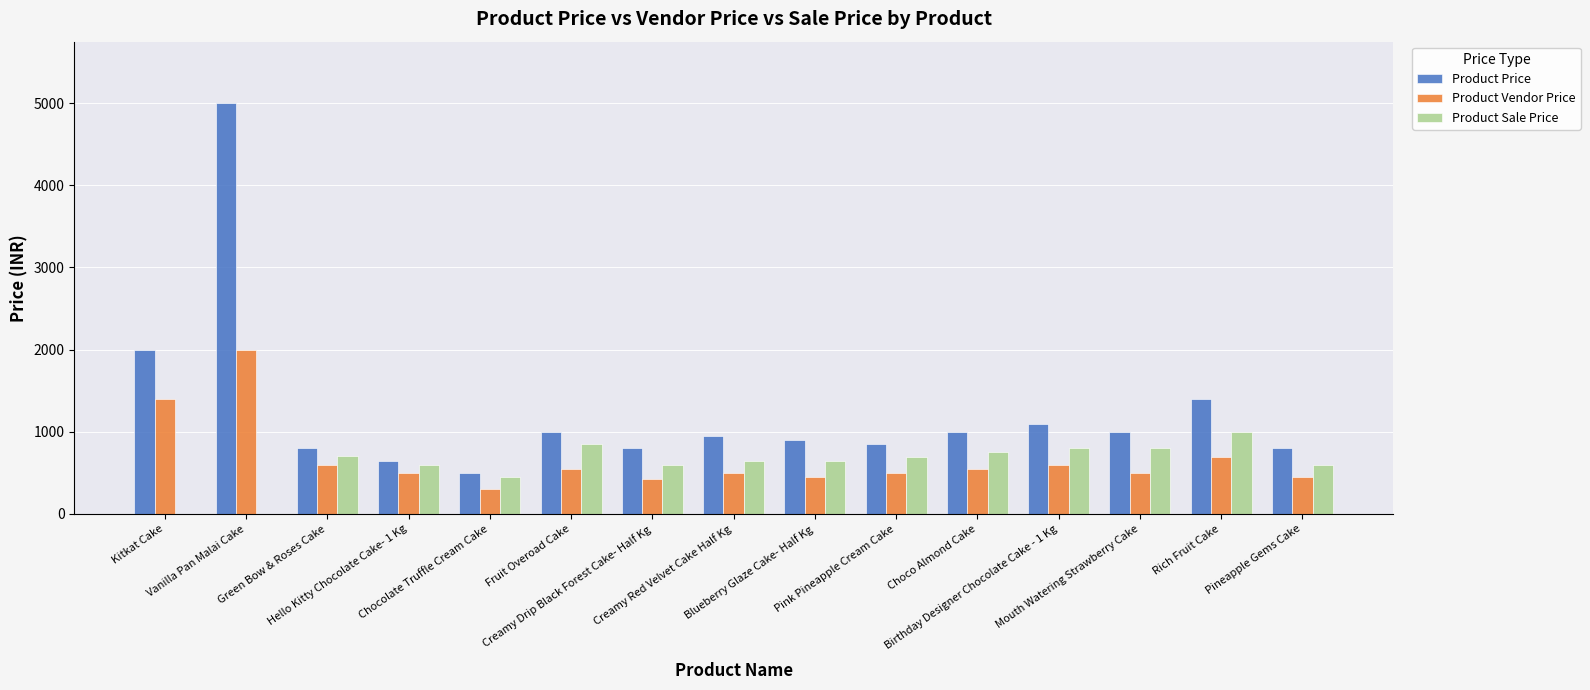

At which category is the sum across all series the highest?

Vanilla Pan Malai Cake